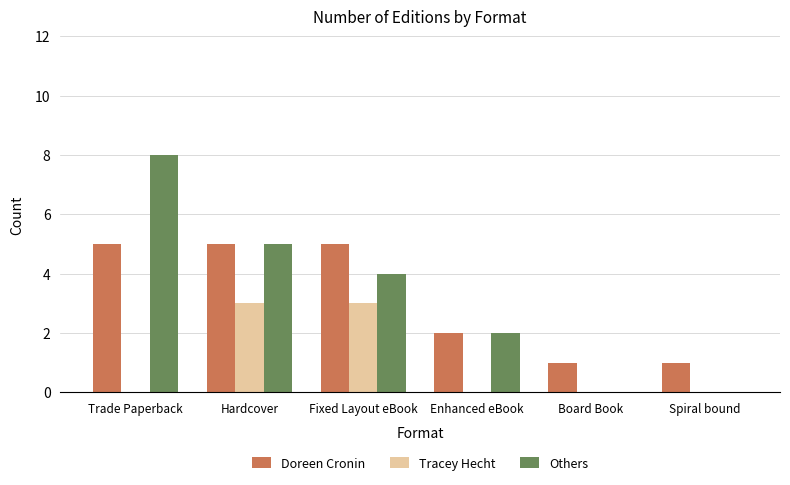

Is it true that Tracey Hecht equals 0 at Enhanced eBook?

True